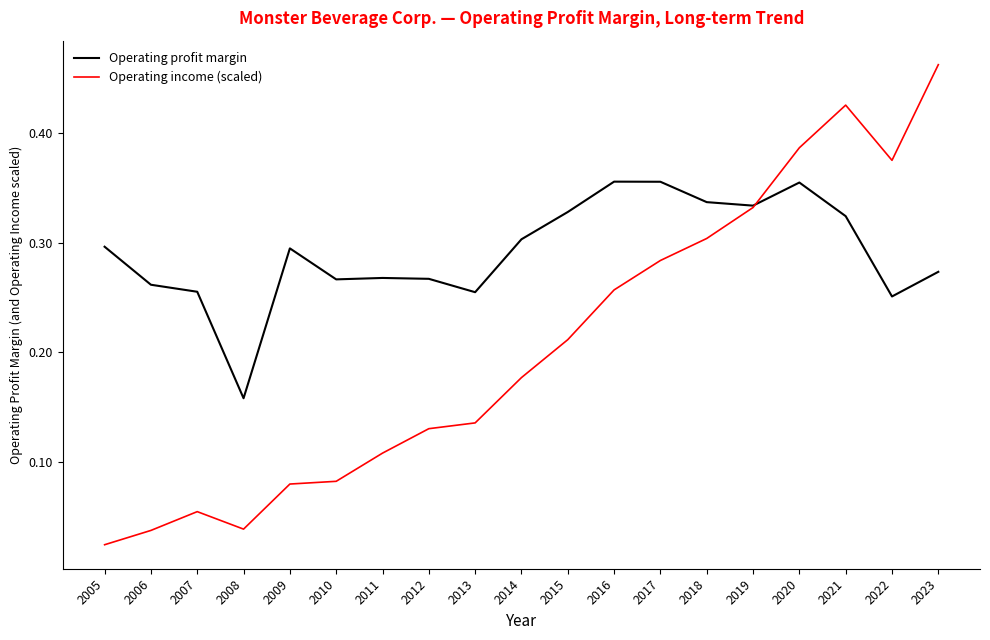

Is it true that Operating profit margin equals 0.1 at 2011?

False